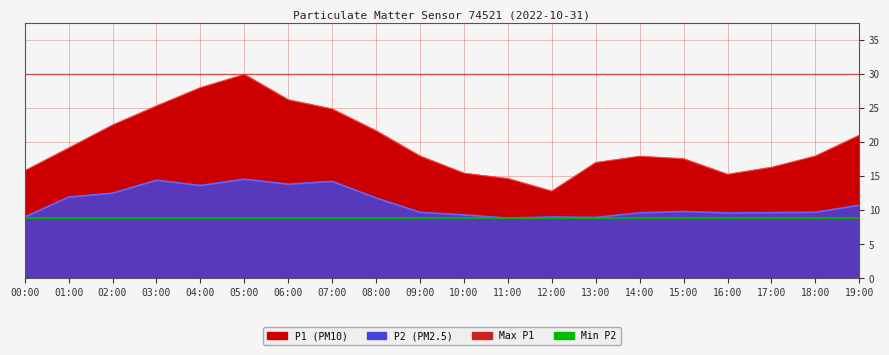

What is the label of the 14th point from the left?

13:00